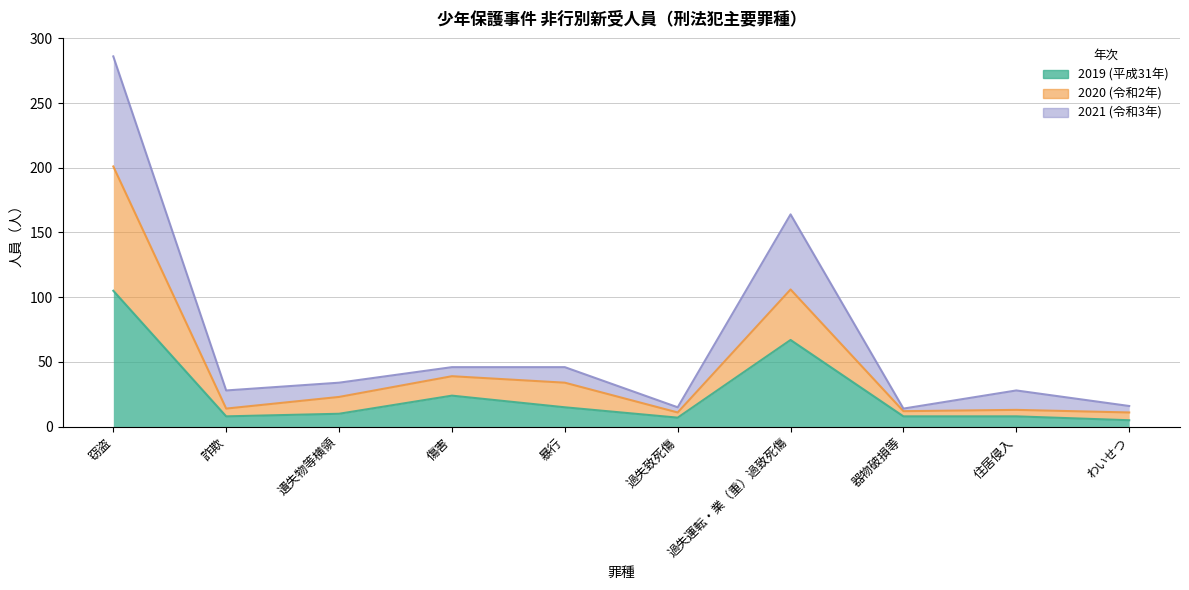

What is the maximum value shown in the chart?

286